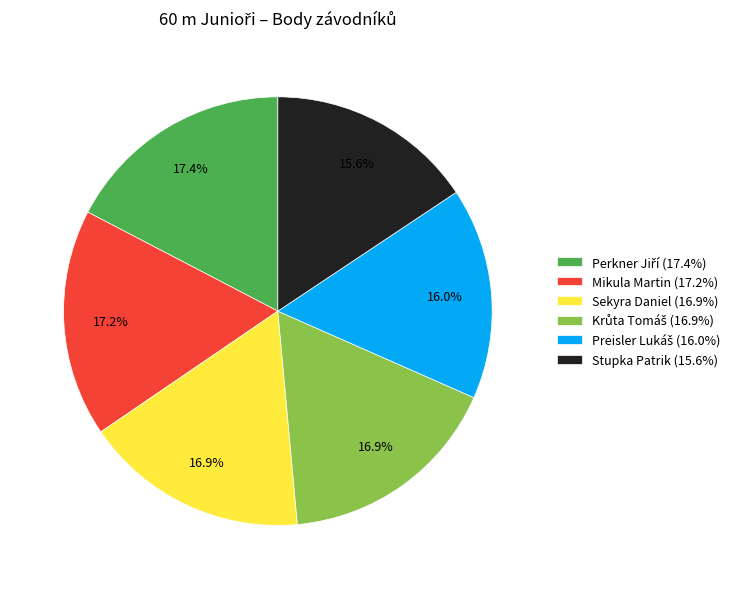

Do Sekyra Daniel and Stupka Patrik together represent more than half of the pie?

No